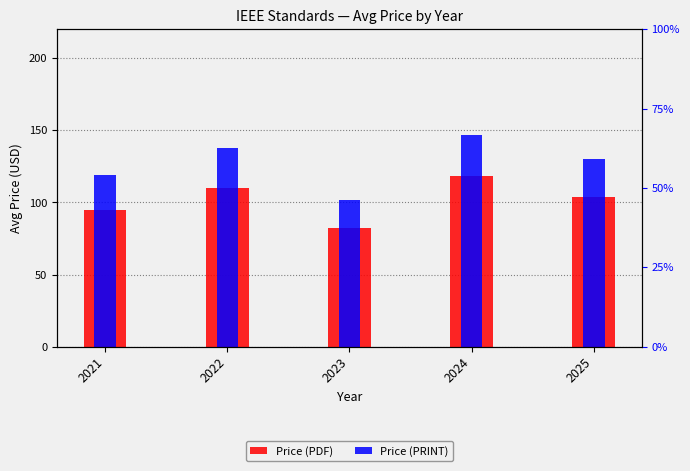

How many bars are there in each group?

2